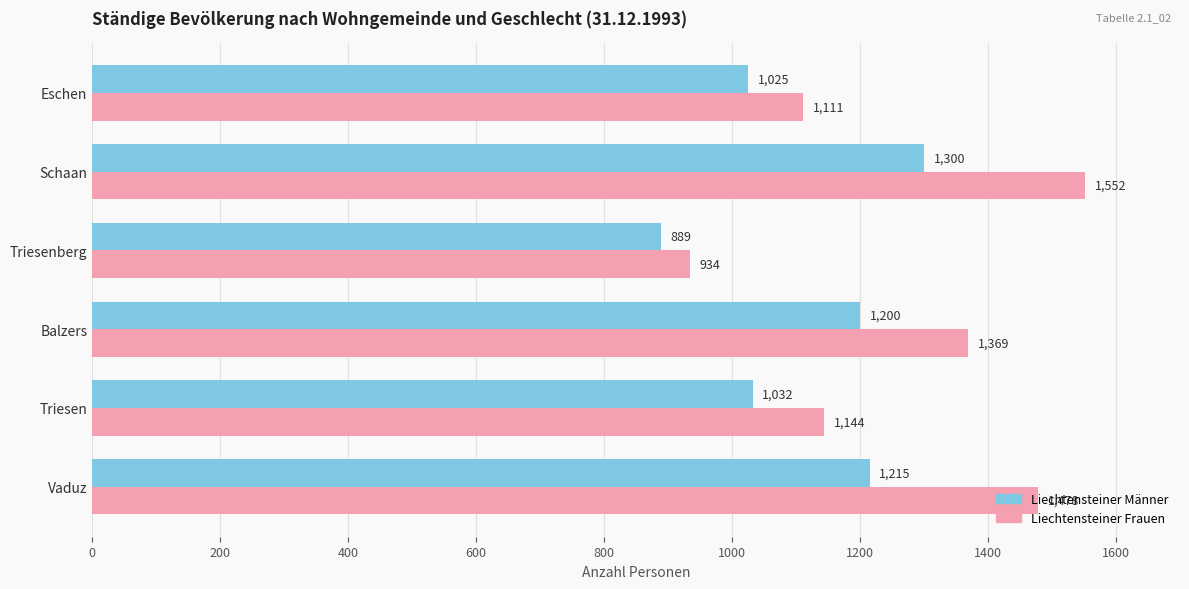

What are all the series names shown in the legend?

Liechtensteiner Männer, Liechtensteiner Frauen